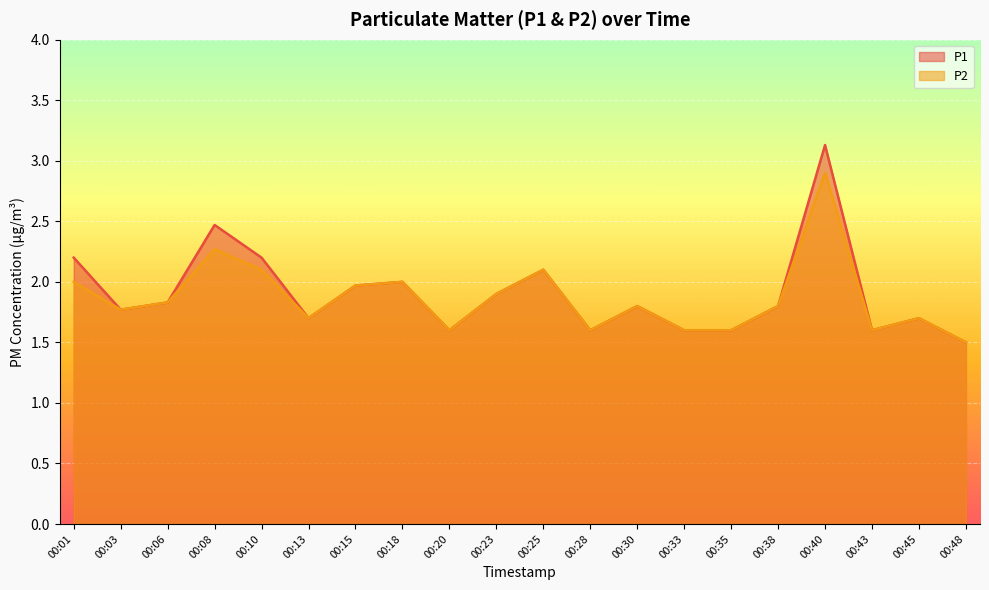

Which category has the highest value across all series?

00:40